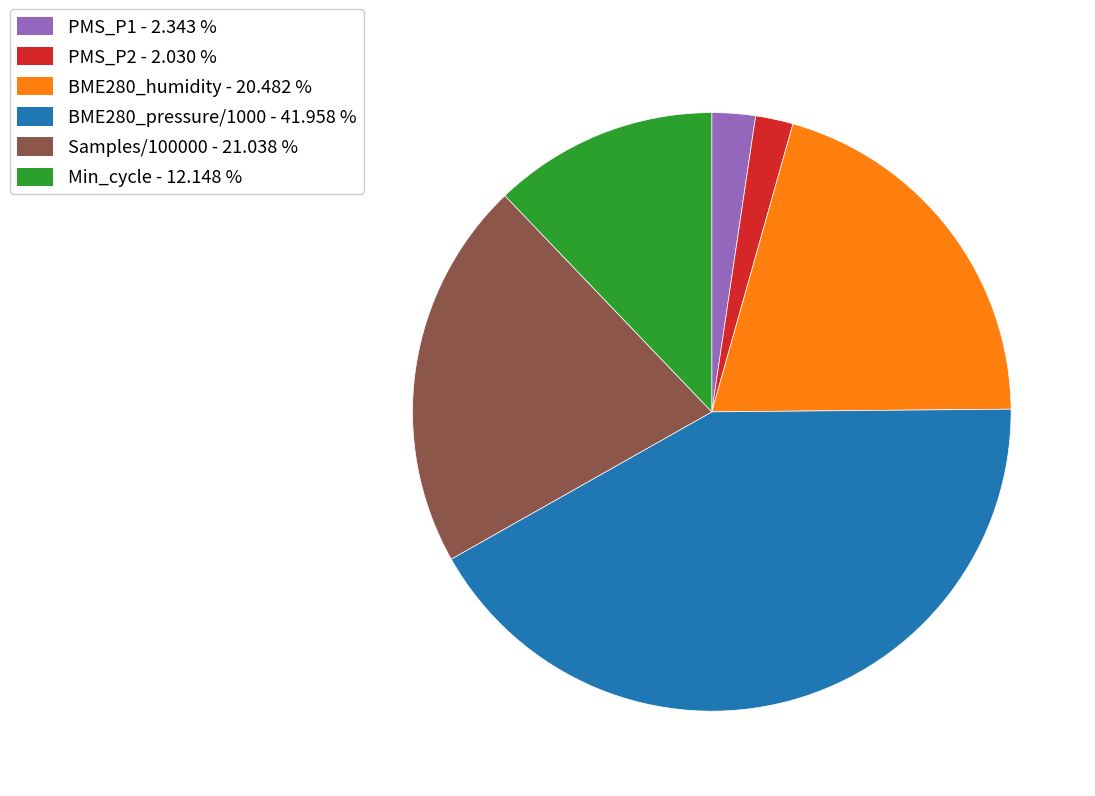

Which has a higher value, BME280_humidity or Samples?

Samples